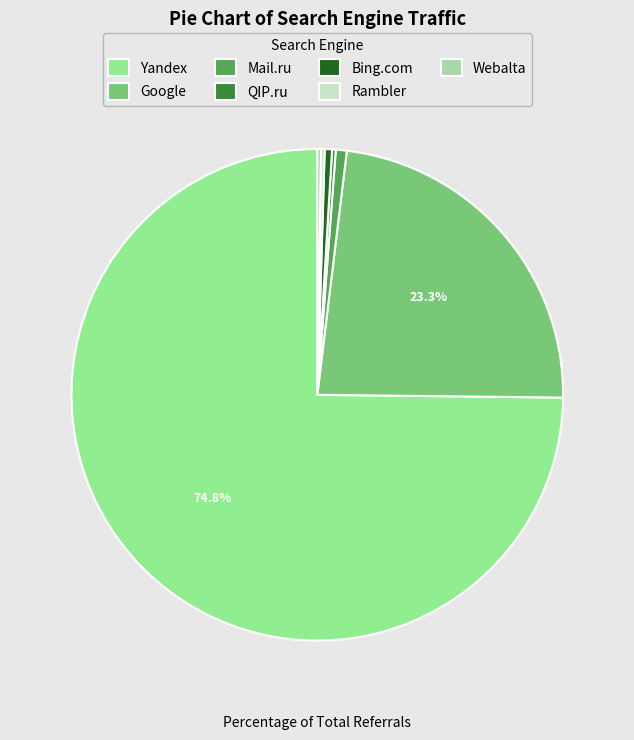

Is there any slice that represents more than half of the pie?

Yes